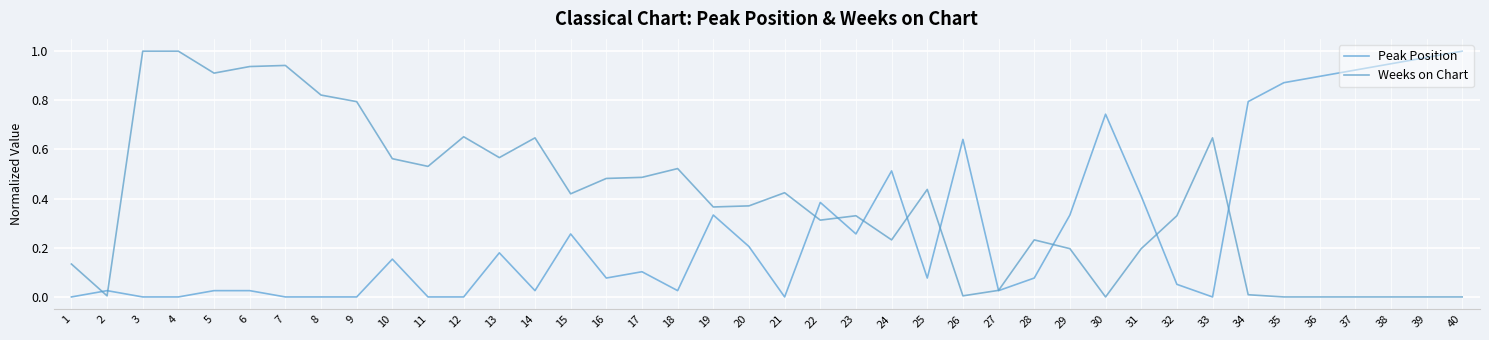

Is the value of Peak Position at 36 greater than the value of Weeks on Chart at 30?

Yes